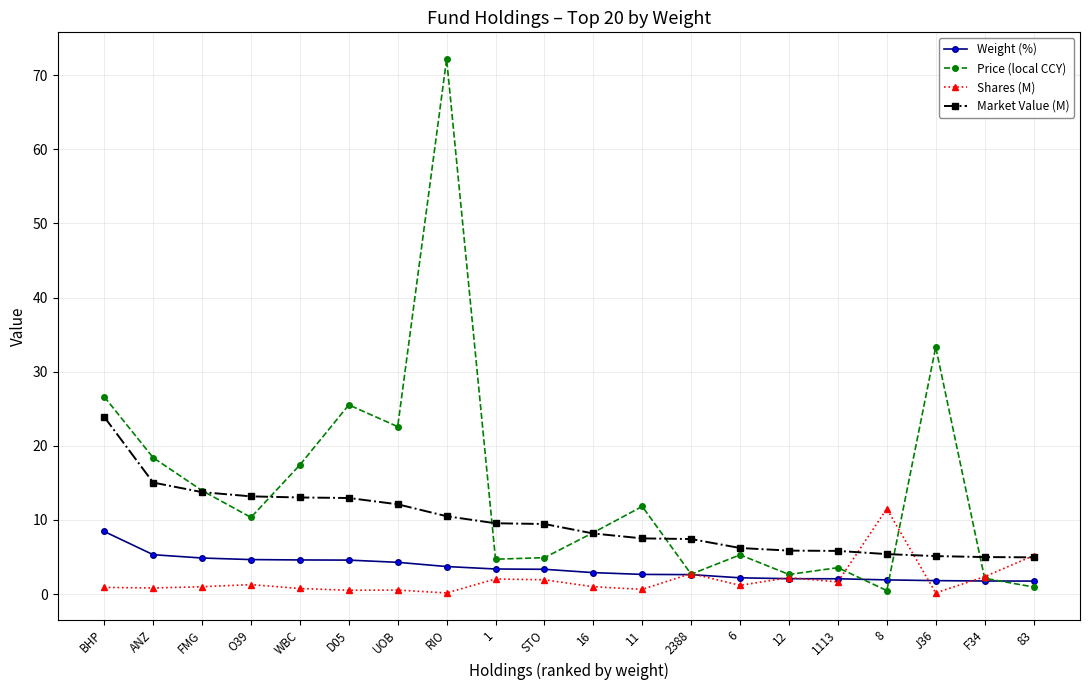

What position from the left is 1113?

16